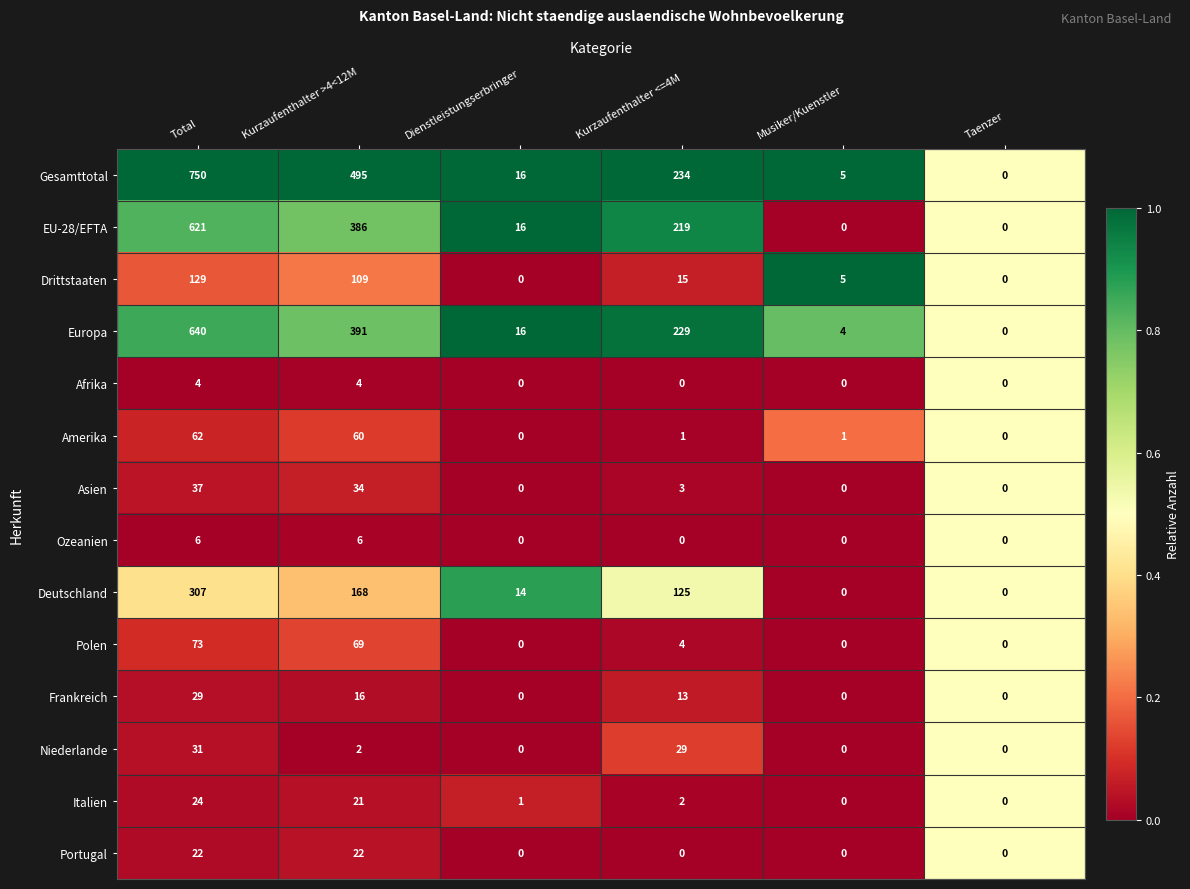

The Niederlande series shows 1 at Kurzaufenthalter >4<12M. True or false?

False